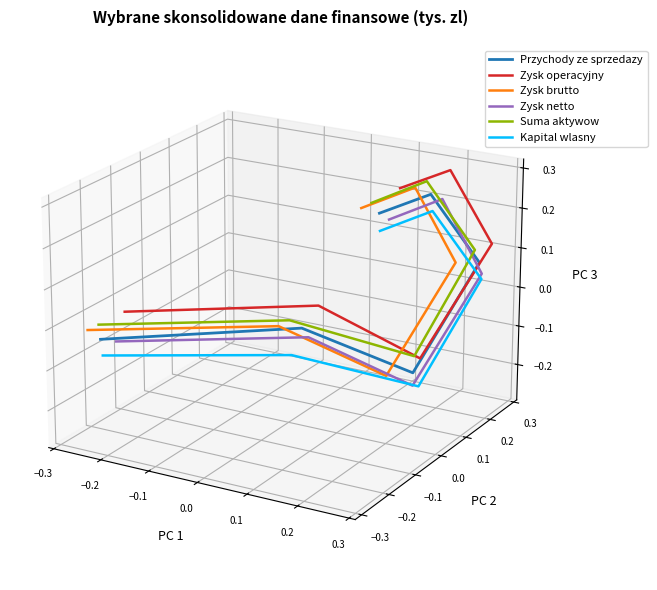

How many lines are shown in the chart?

6